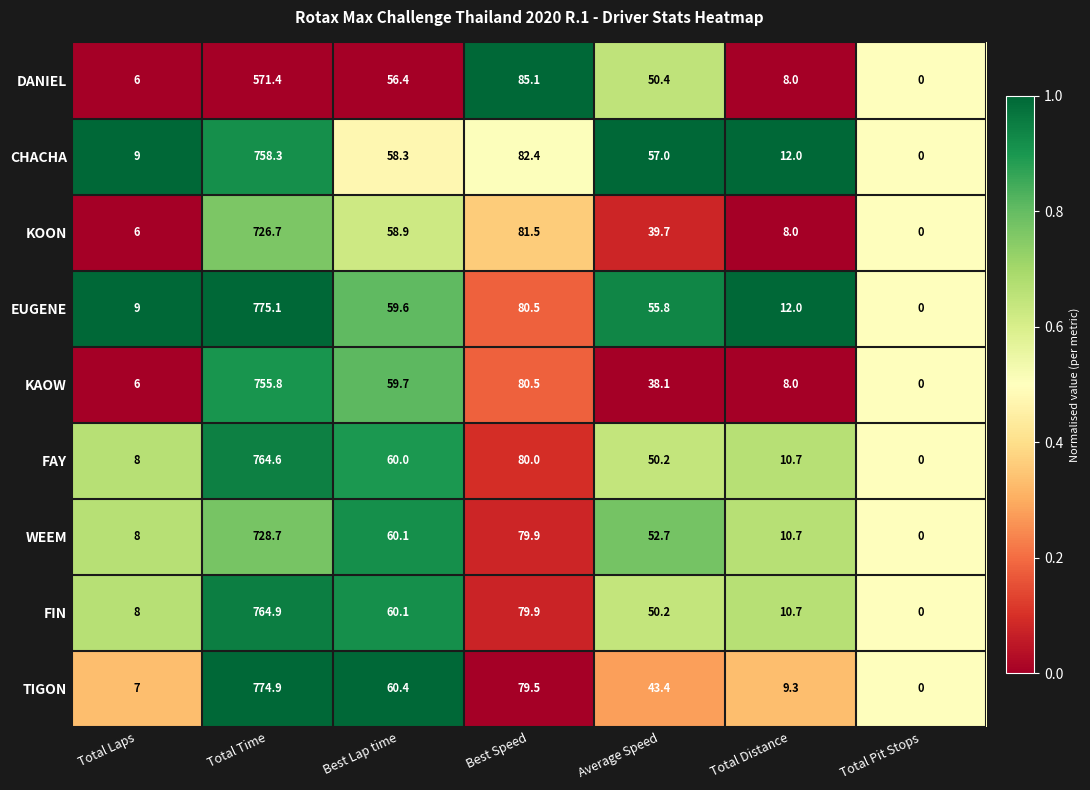

Count the number of data series in this chart.

9